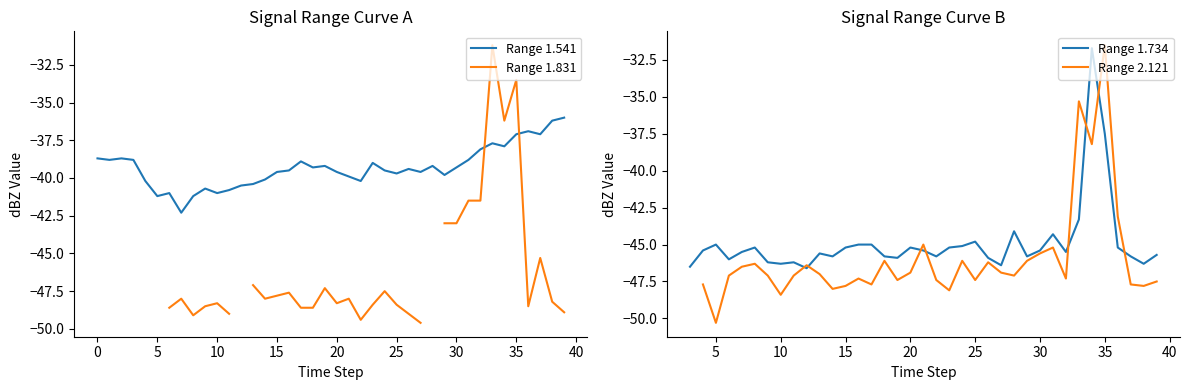

True or false: Range 1.831 has more than 1 interior local peaks.

True